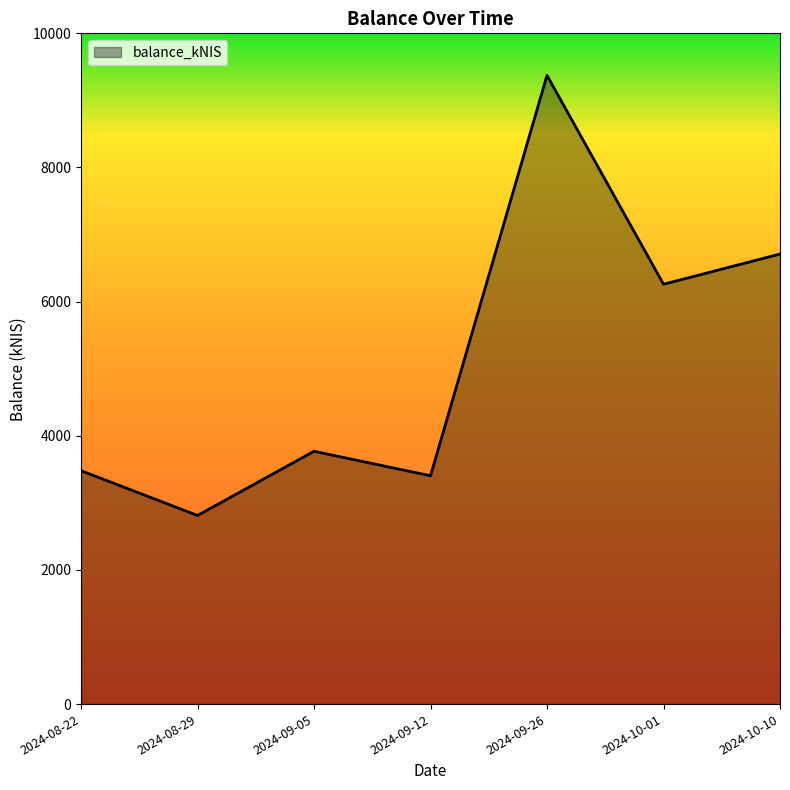

How many distinct data groups are displayed?

1